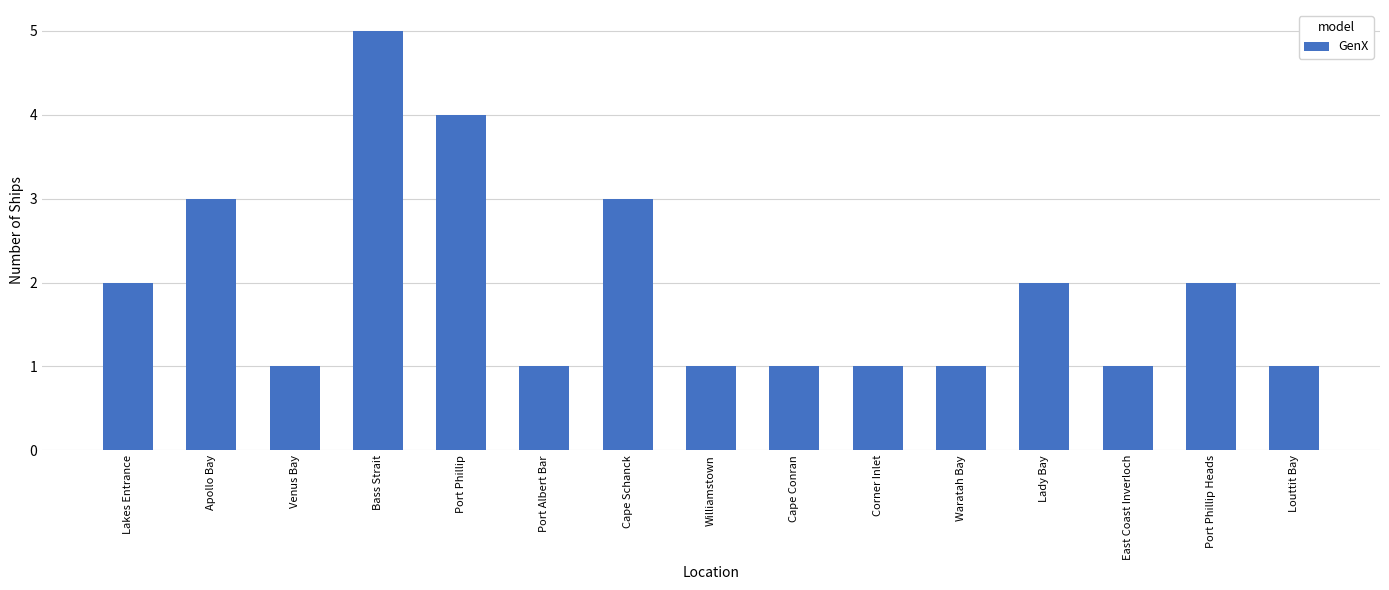

Between Port Phillip Heads and Port Albert Bar, which is larger?

Port Phillip Heads